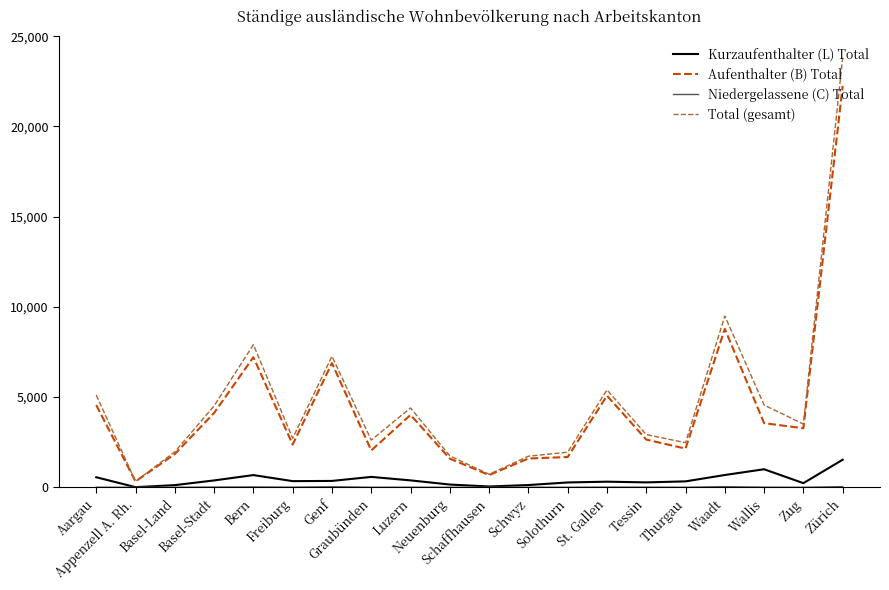

Is it true that Total (gesamt) equals 3532 at Basel-Land?

False